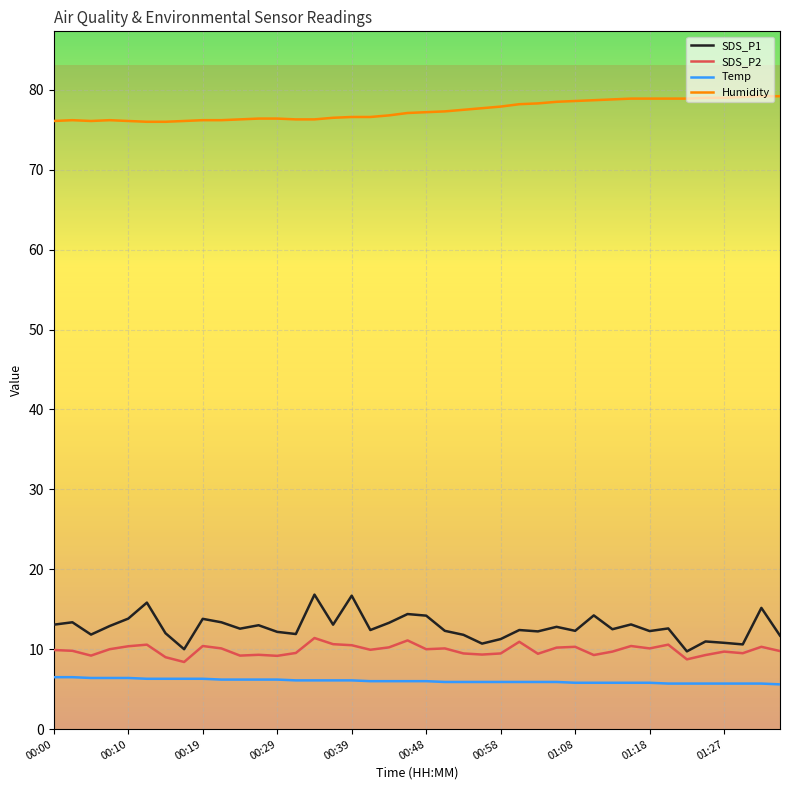

Does the chart have visible grid lines?

Yes